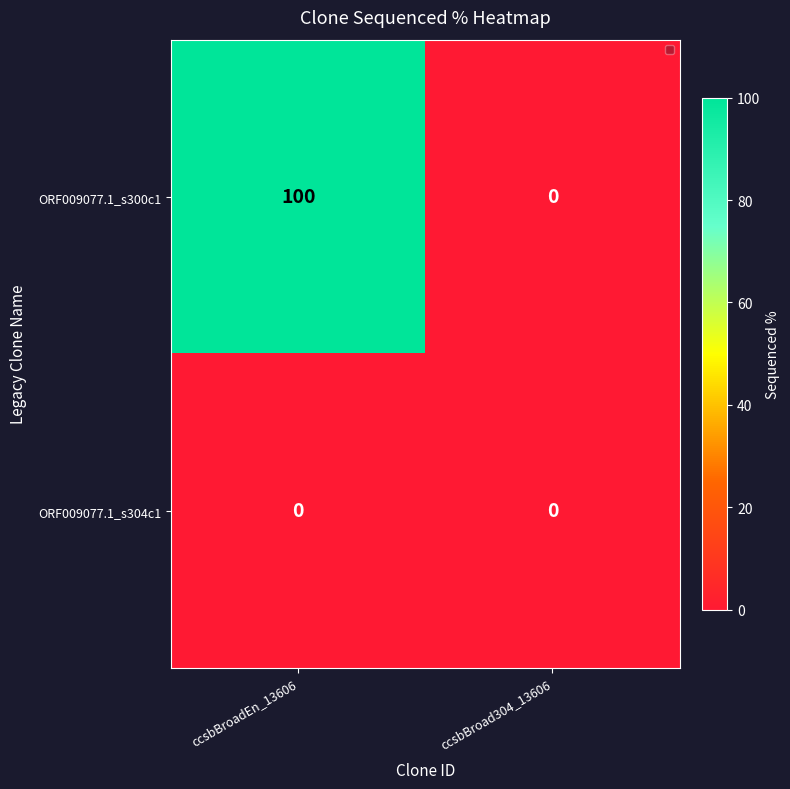

What is the difference between the highest and lowest values at ccsbBroadEn_13606?

100